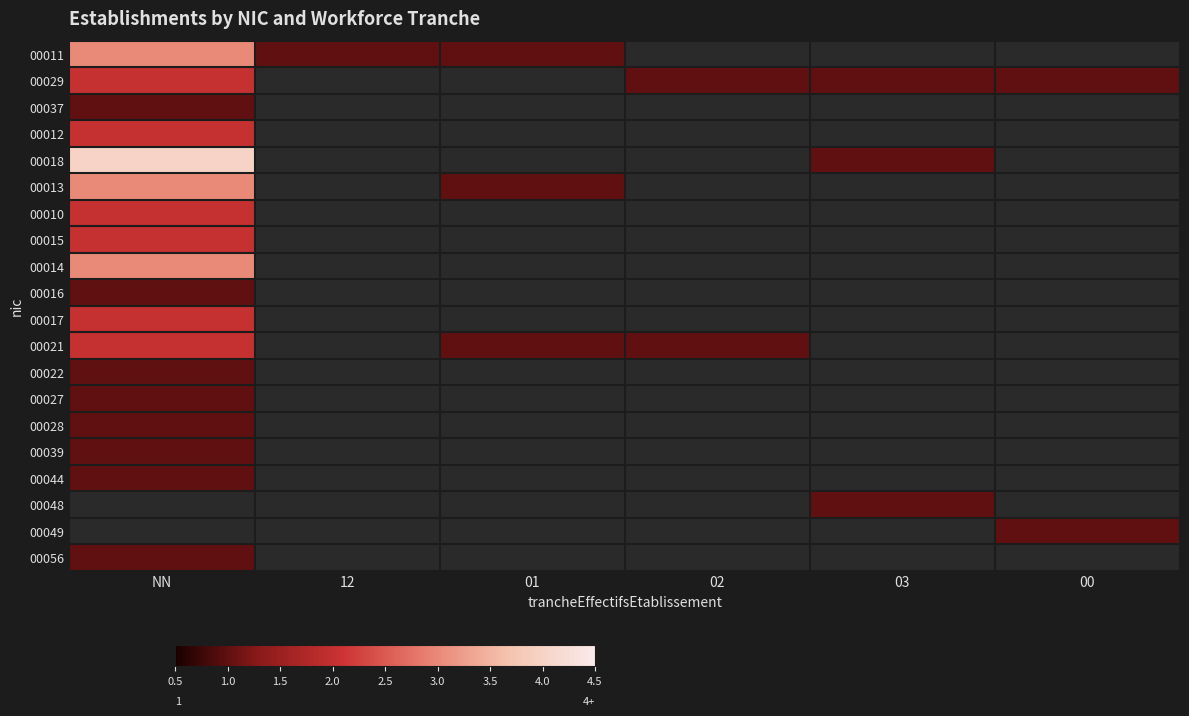

At which category does the chart reach its peak across all series?

NN